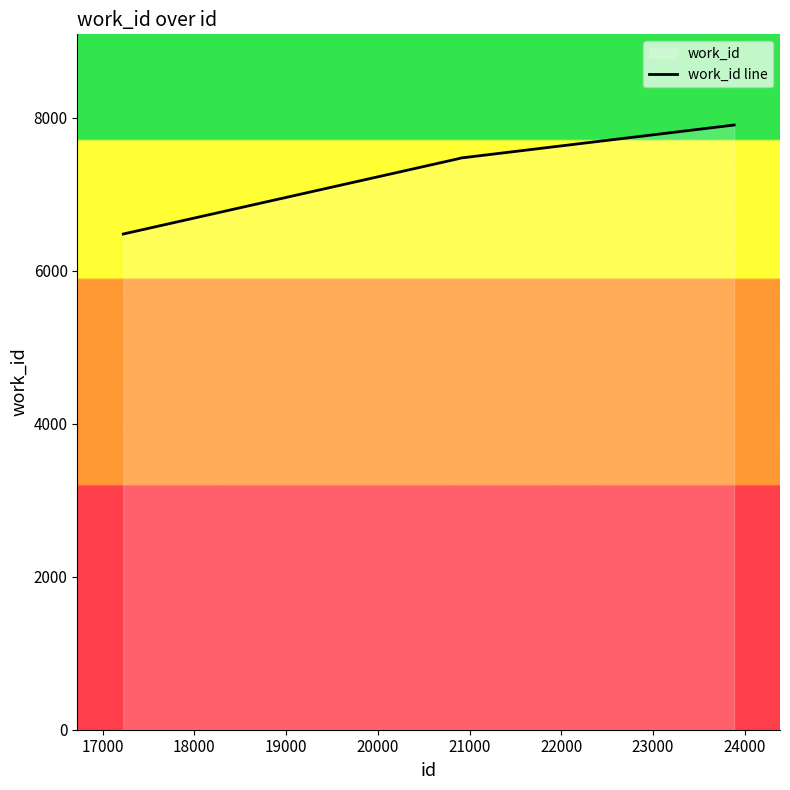

Count the number of data series in this chart.

1